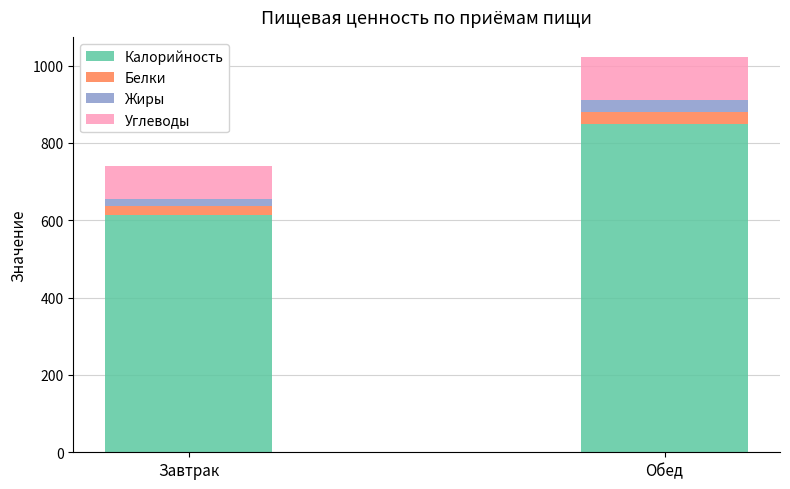

Reading right to left, list the values for the Калорийность series.

849.1	613.1